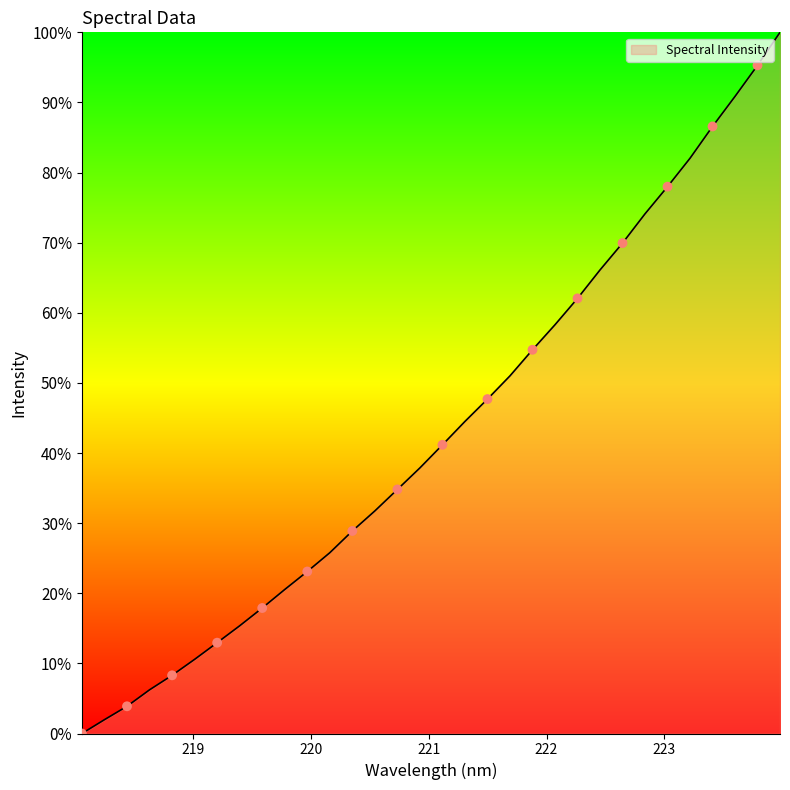

What is the difference between the maximum and minimum values?

100.0